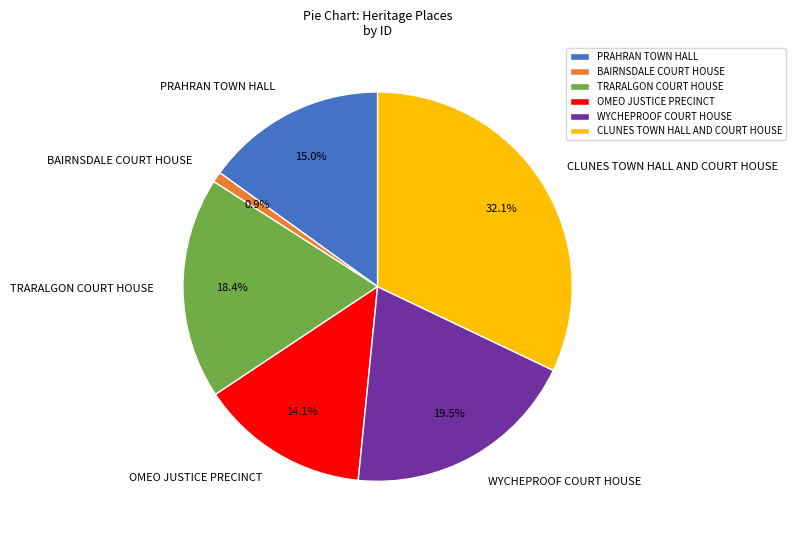

To the nearest percent, what portion does OMEO JUSTICE PRECINCT represent?

14%